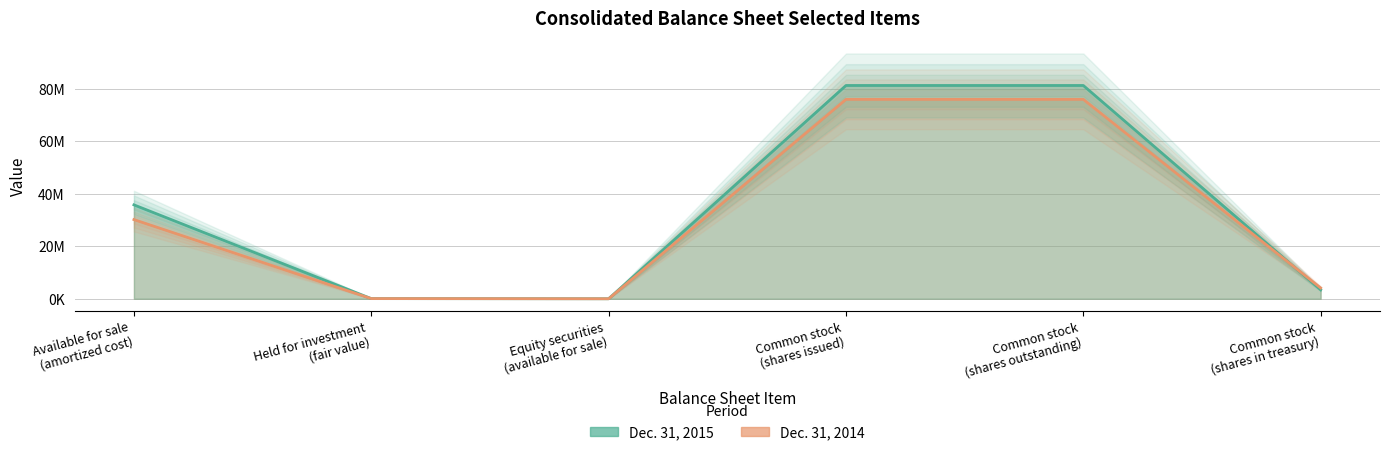

What is the difference between the maximum and second lowest values in the Dec. 31, 2015 series?

81288702